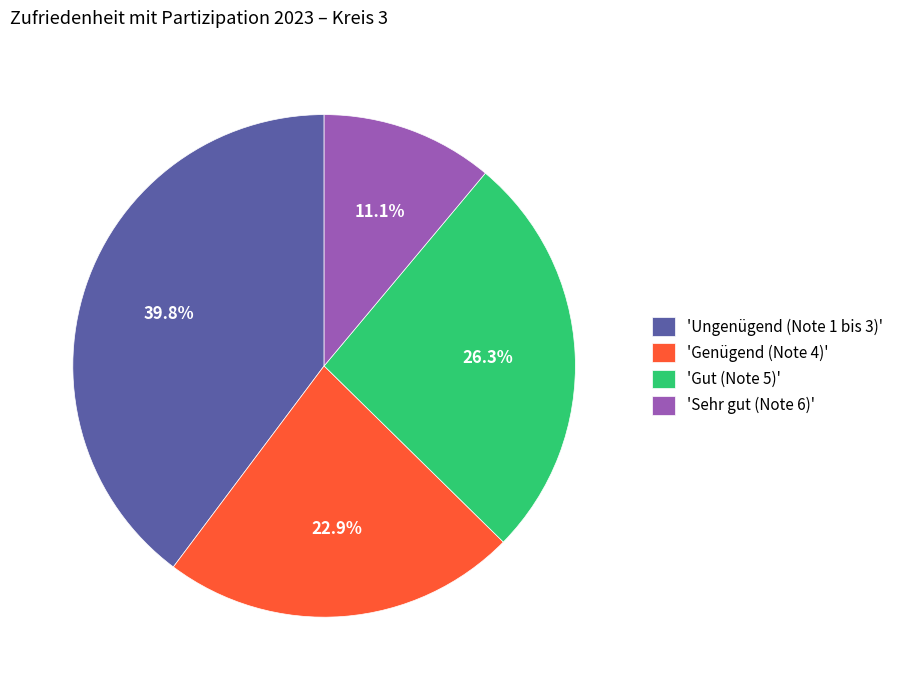

Rank the categories by value from highest to lowest.

'Ungenügend (Note 1 bis 3)', 'Gut (Note 5)', 'Genügend (Note 4)', 'Sehr gut (Note 6)'